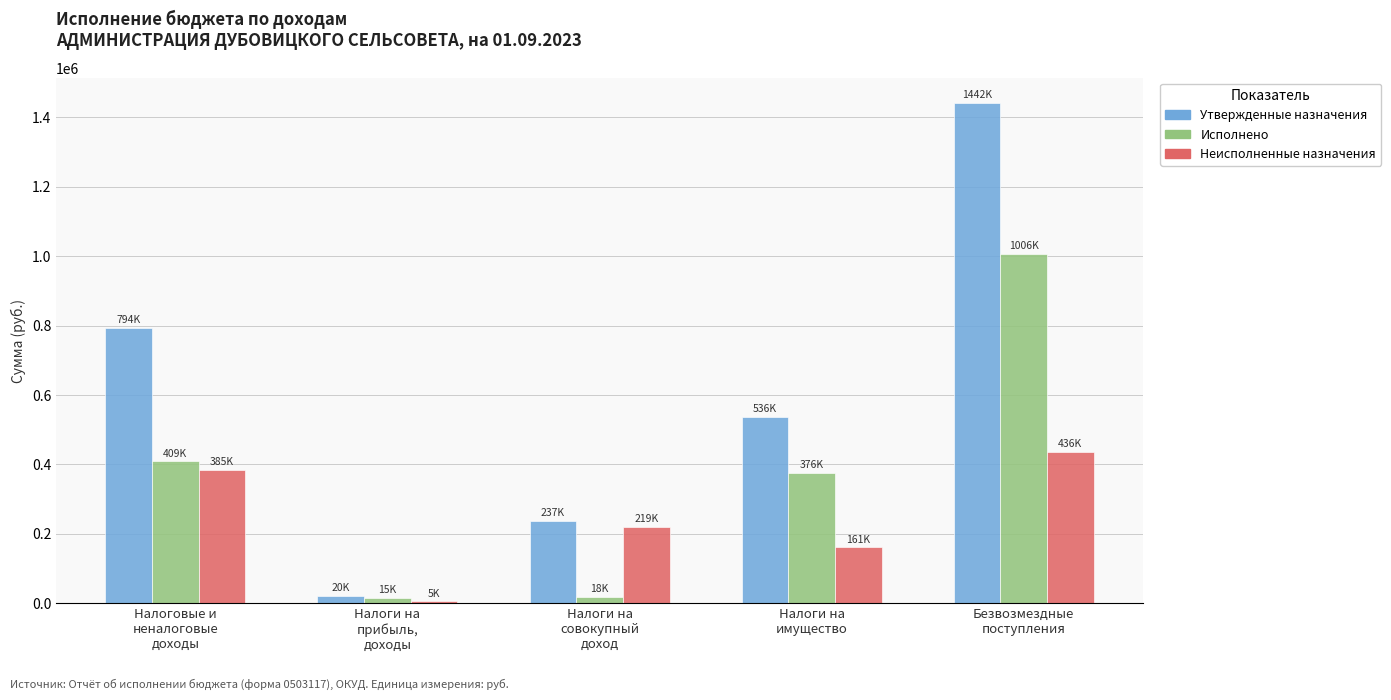

What is the difference between the maximum and second lowest values in the Утвержденные назначения series?

1205222.0